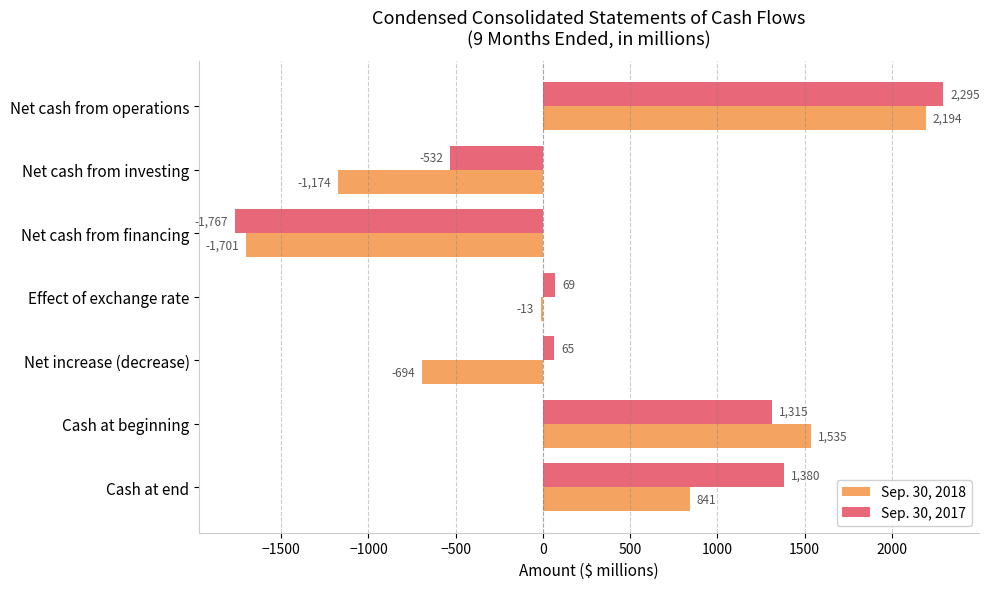

Which series has the largest total across all categories?

Sep. 30, 2017